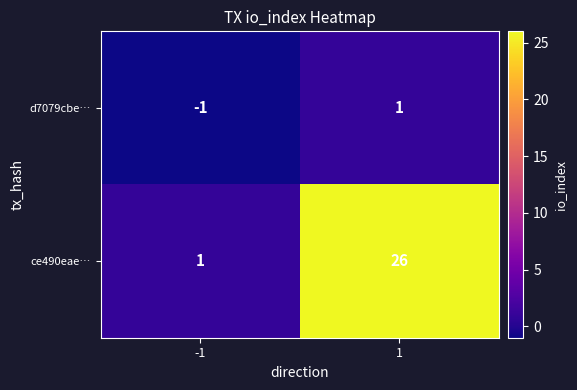

What is the difference between the highest and lowest values at -1?

2